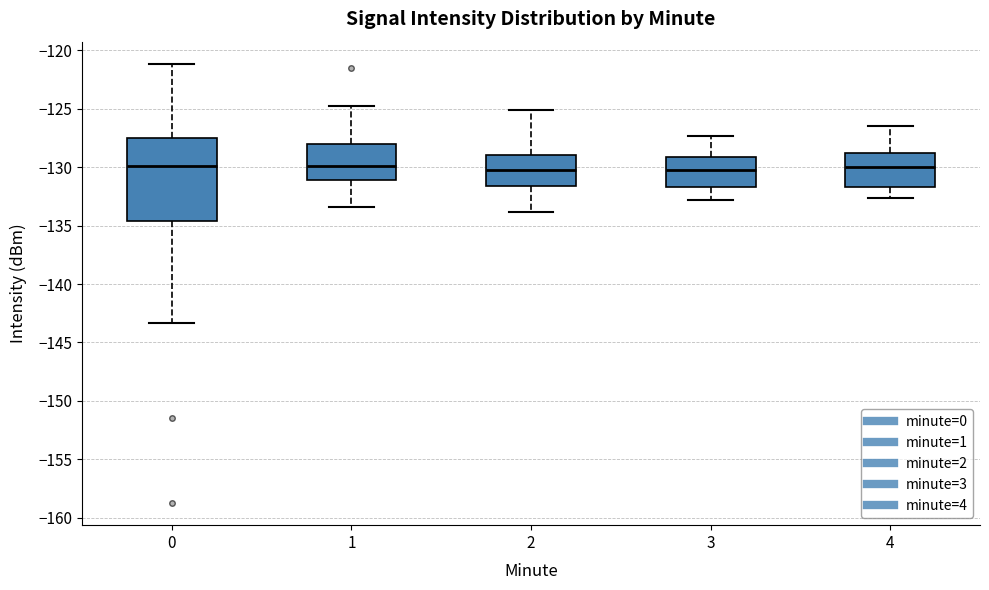

Which box is the tallest, from its lower edge to its upper edge?

0